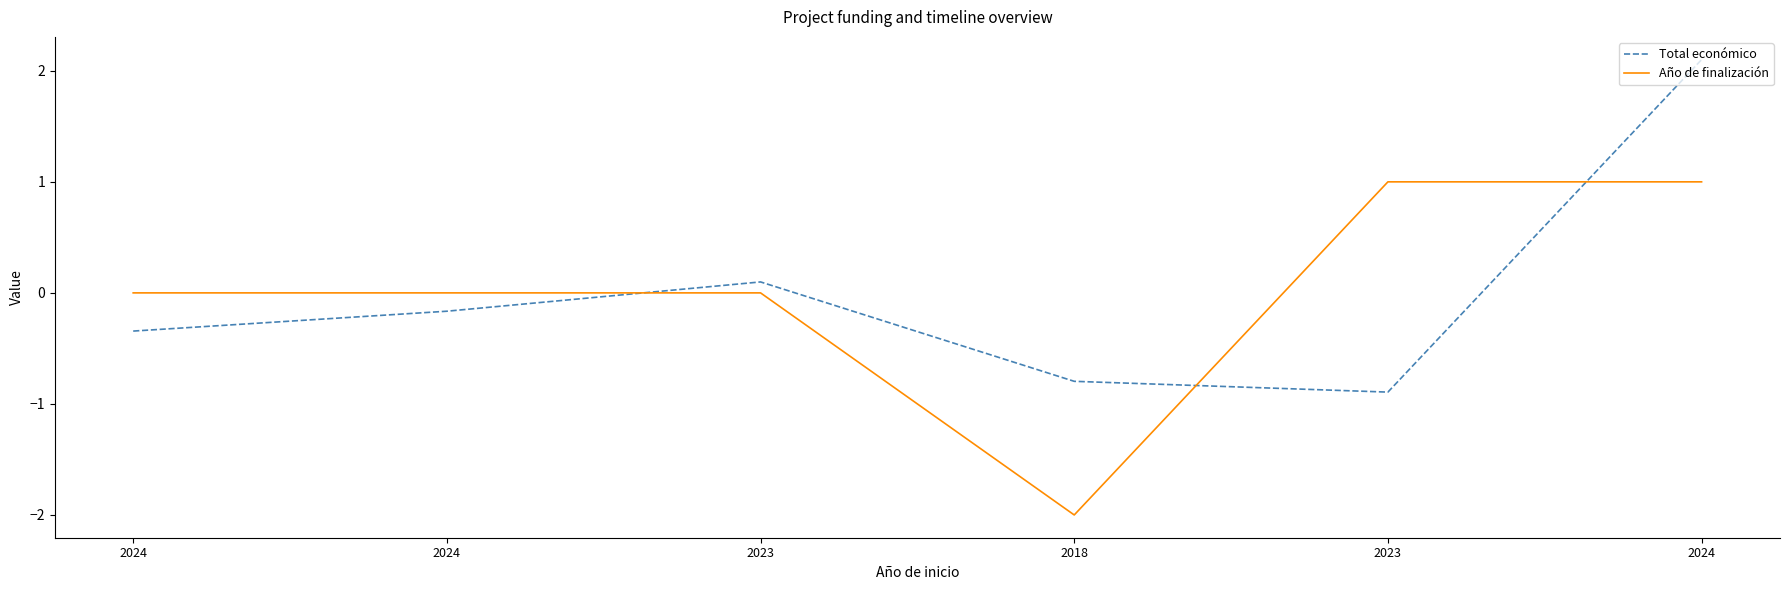

What is the label of the 6th point from the right?

2024